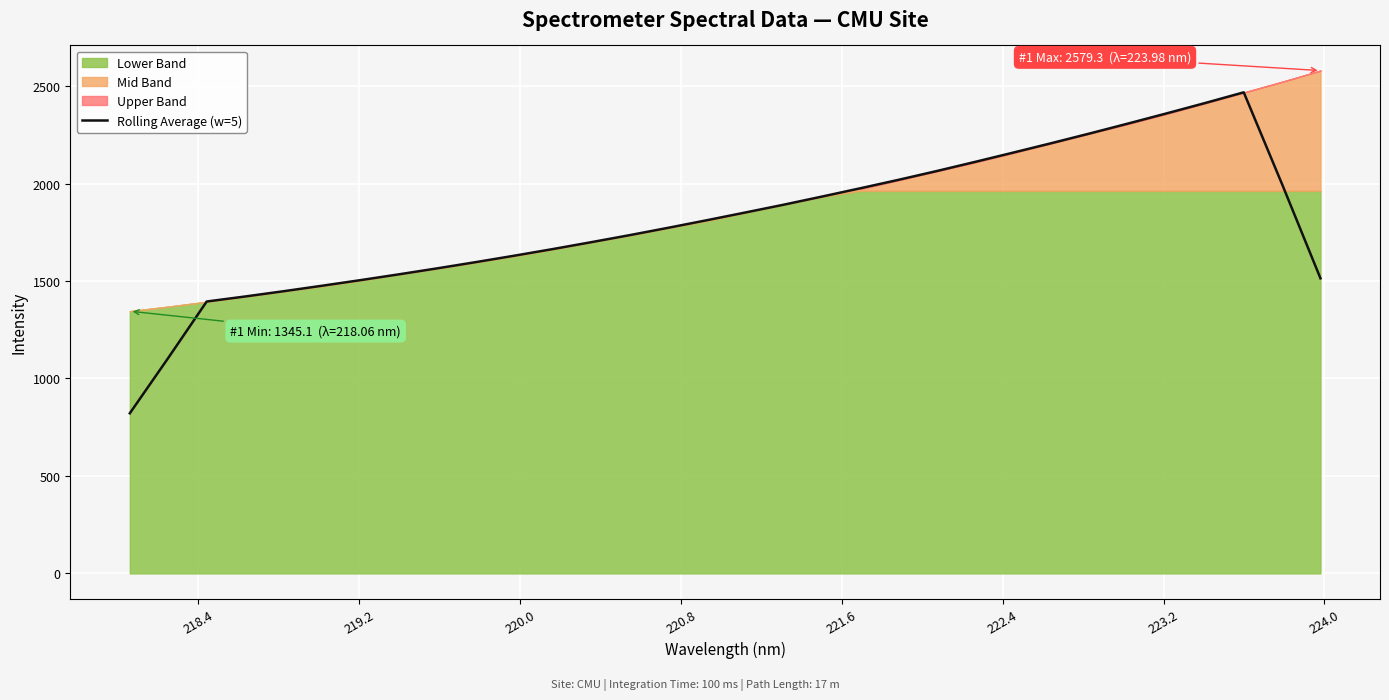

What is the lowest value of the Rolling Average (w=5) series?

821.4